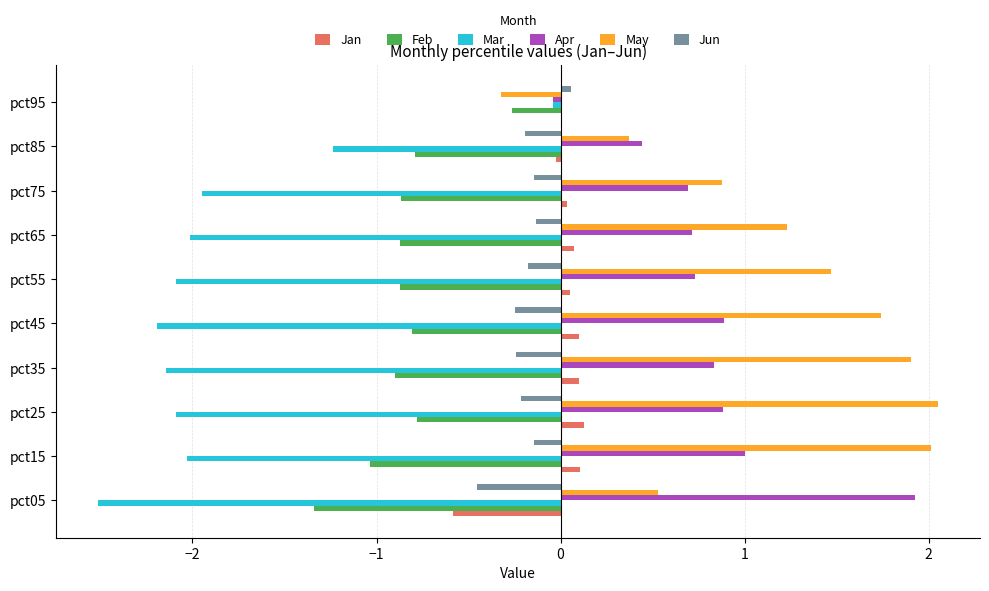

Is the value of Apr at pct55 greater than the value of Jan at pct15?

Yes